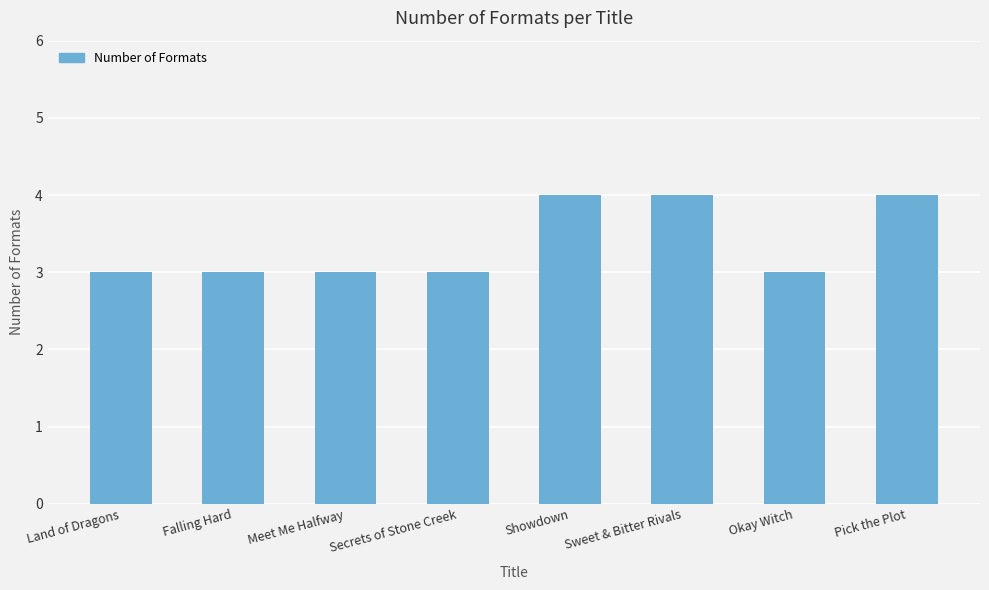

What is the label of the 7th bar from the right?

Falling Hard